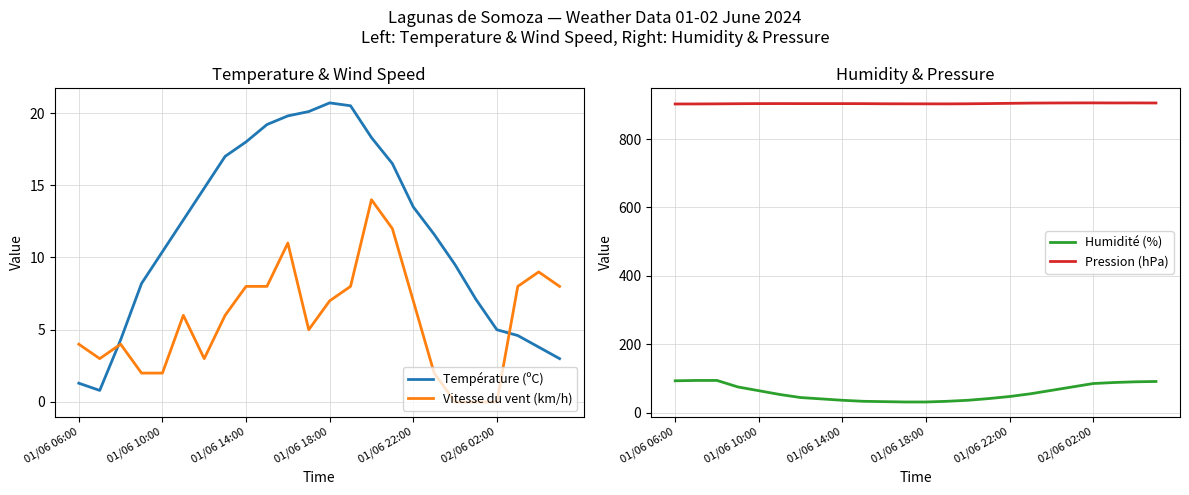

True or false: Vitesse du vent (km/h) and Température (ºC) intersect in this chart.

True